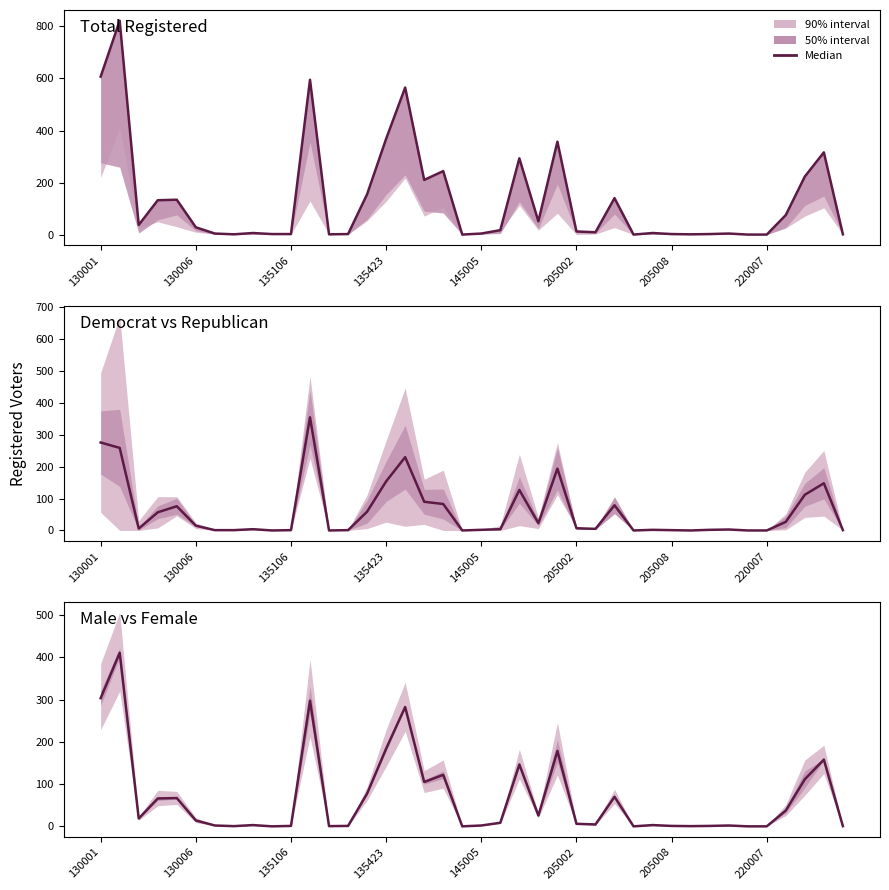

What is the value of the 26th point from the left?

6.0